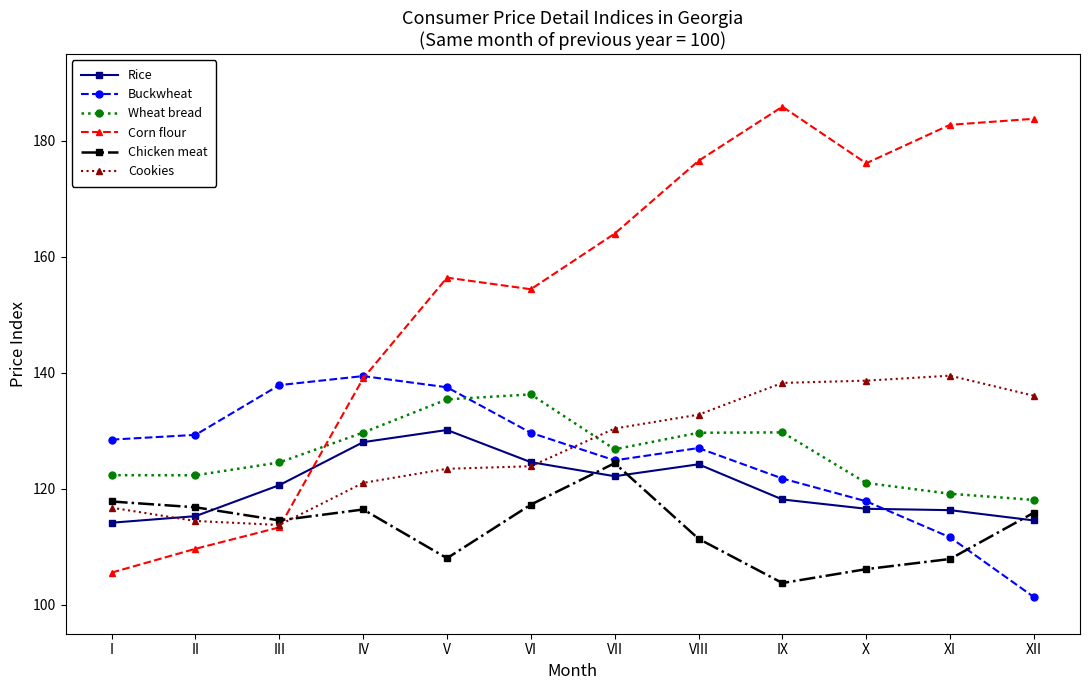

Is it true that Chicken meat equals 146.2 at XI?

False